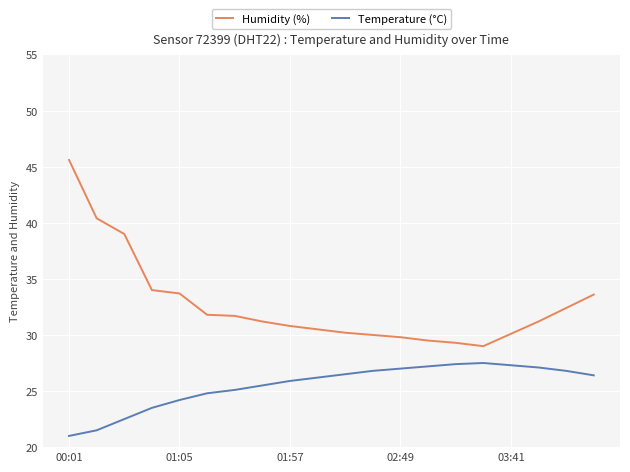

At how many categories does at least one series exceed 37?

3